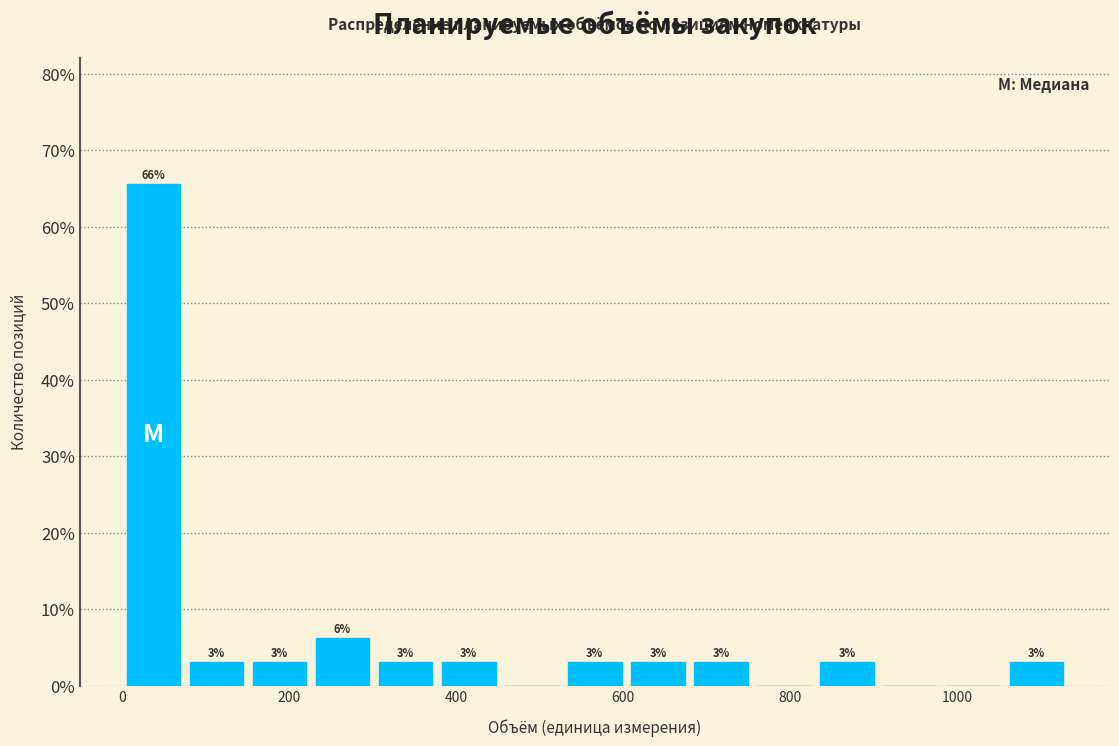

Read against the x-axis, roughly where is the centre of the tallest bar?

40